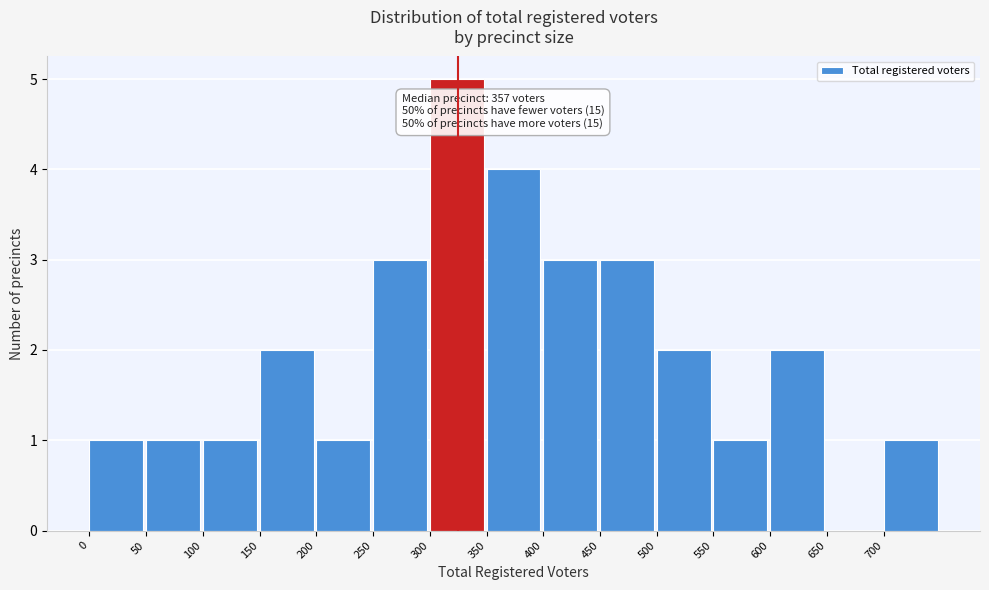

Which range on the x-axis has the tallest bar?

300 to 350